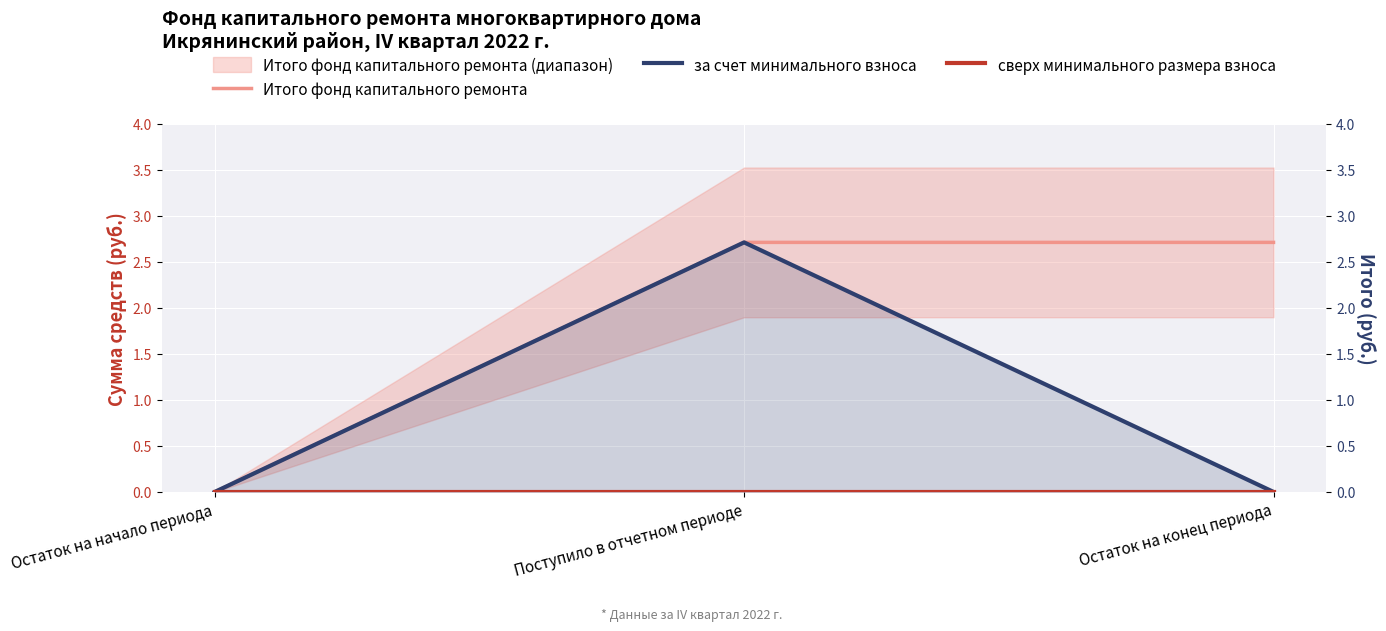

The value of за счет минимального взноса at Остаток на начало периода is 0.0. True or false?

True